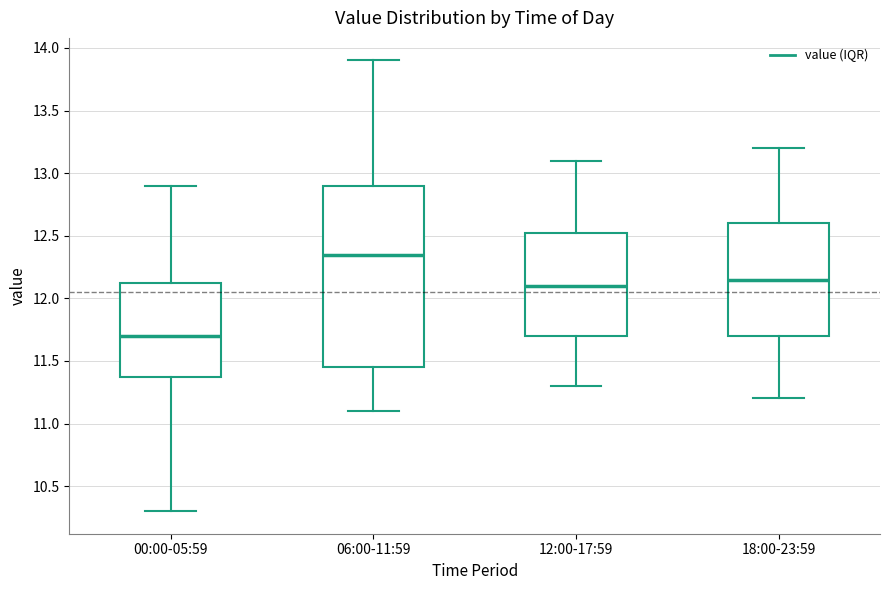

Comparing the boxes themselves (not the whiskers), which one is the tallest?

06:00-11:59